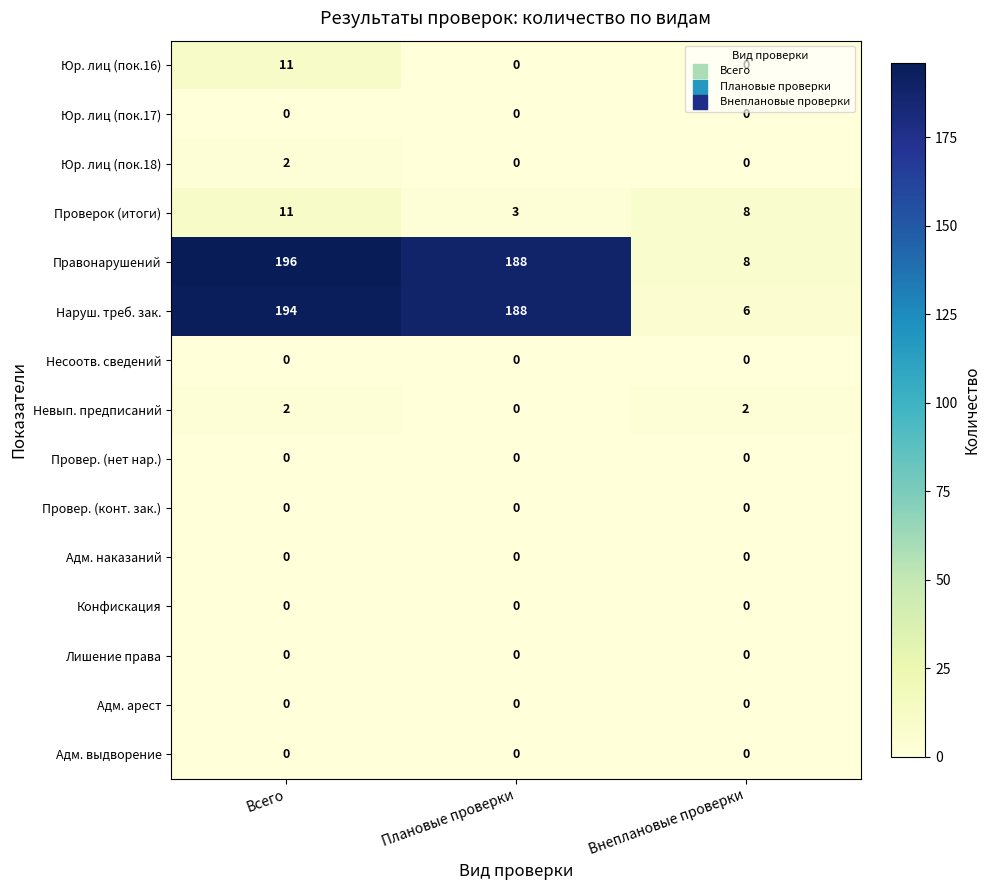

What is the greatest value displayed?

196